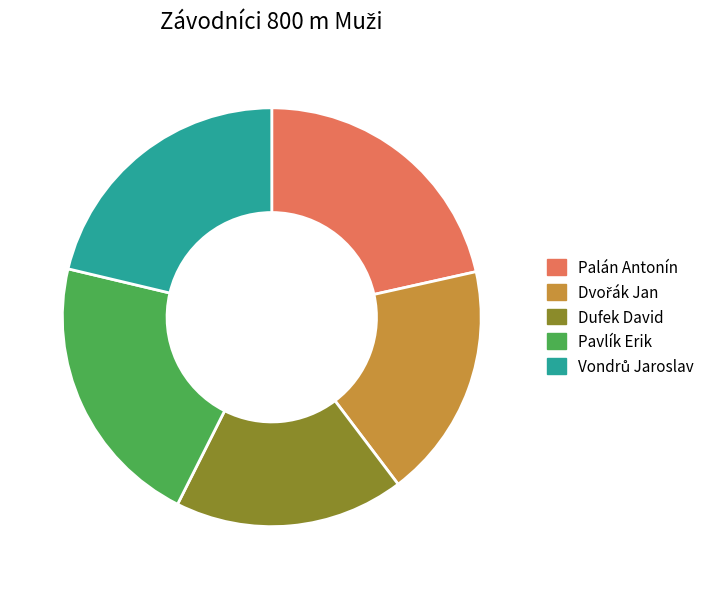

Does Palán Antonín account for over 50% of the chart?

No